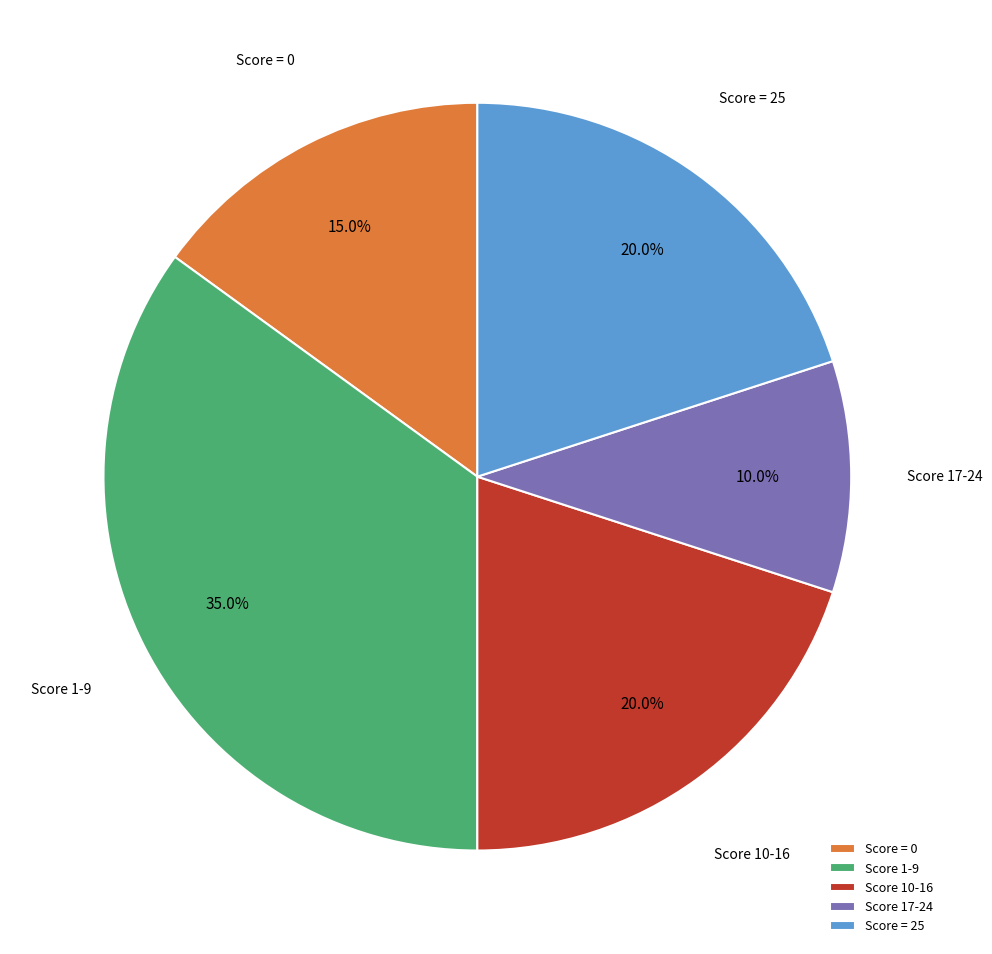

What percentage is NOT represented by Score 1-9?

65.0%